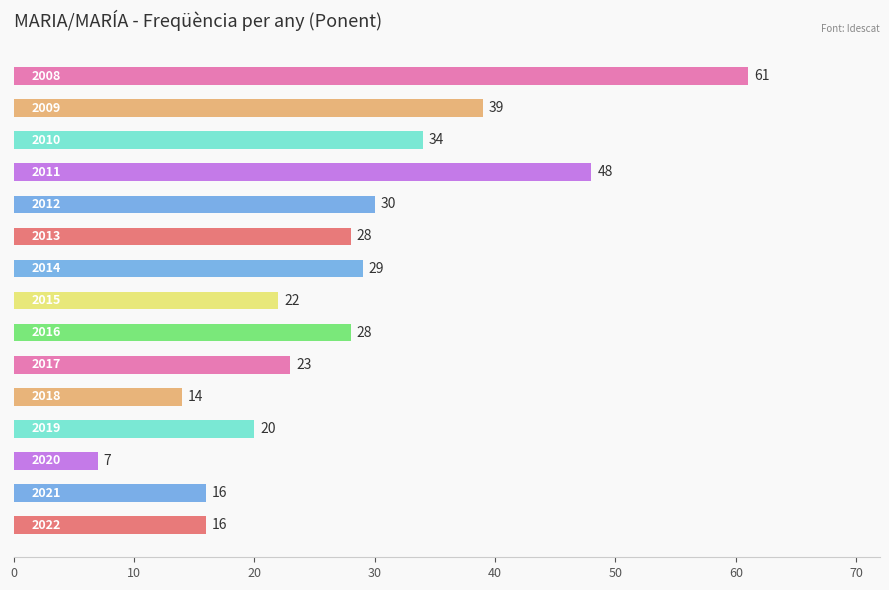

What is the greatest value displayed?

61